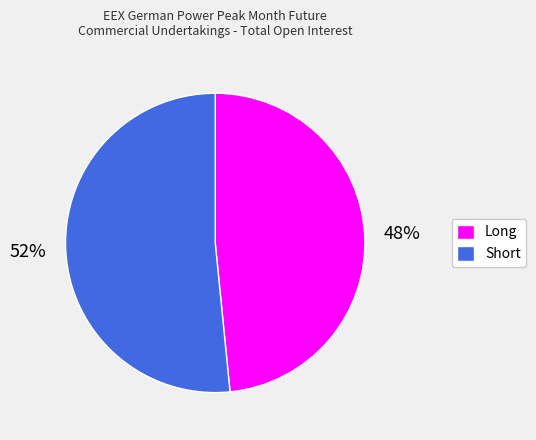

How many slices are in this pie chart?

2